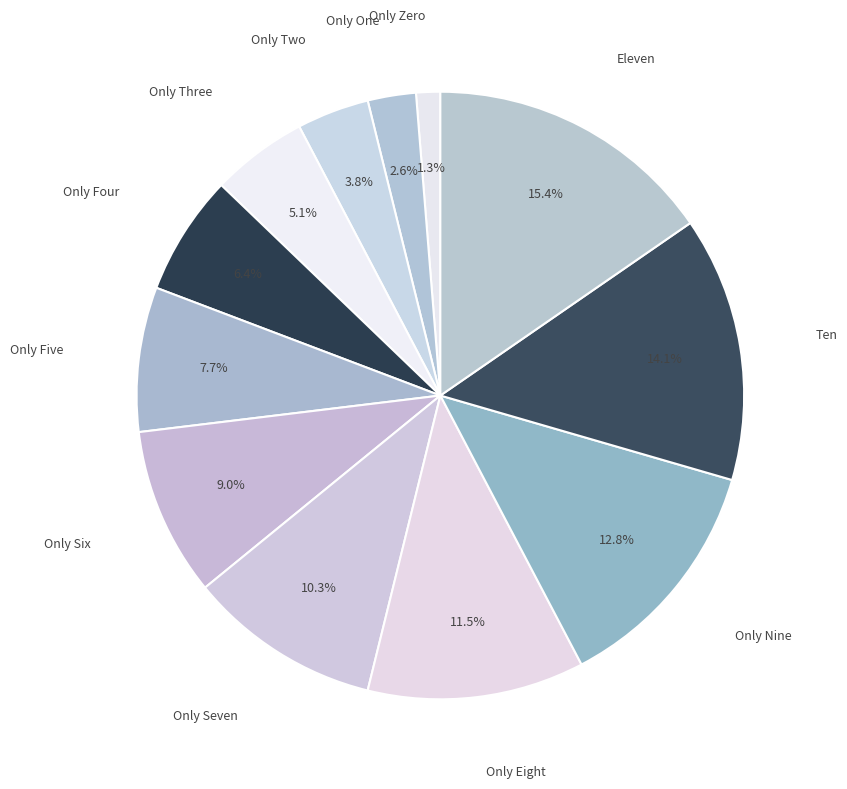

How many slices are in this pie chart?

12